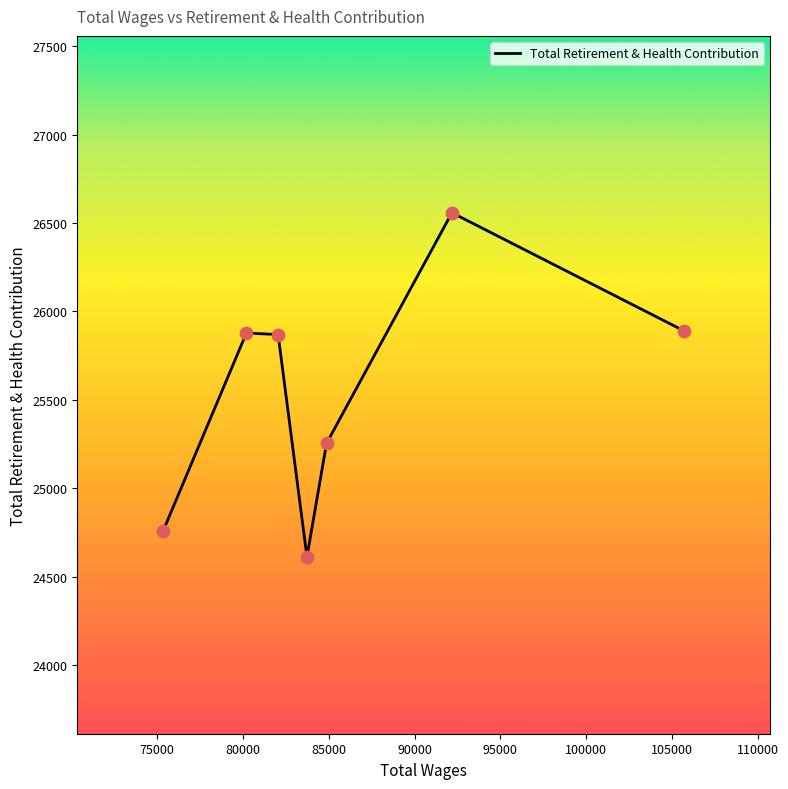

What is the smallest value displayed?

24612